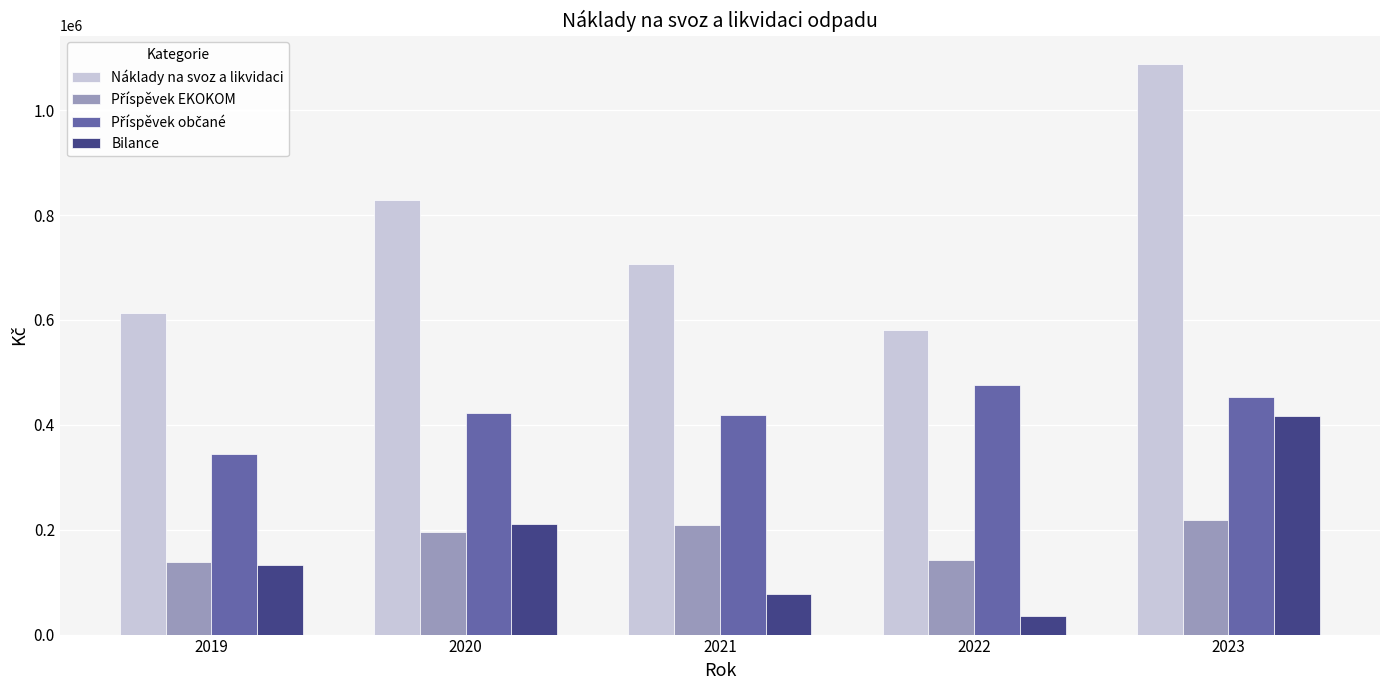

At how many categories does at least one series exceed 538898?

5